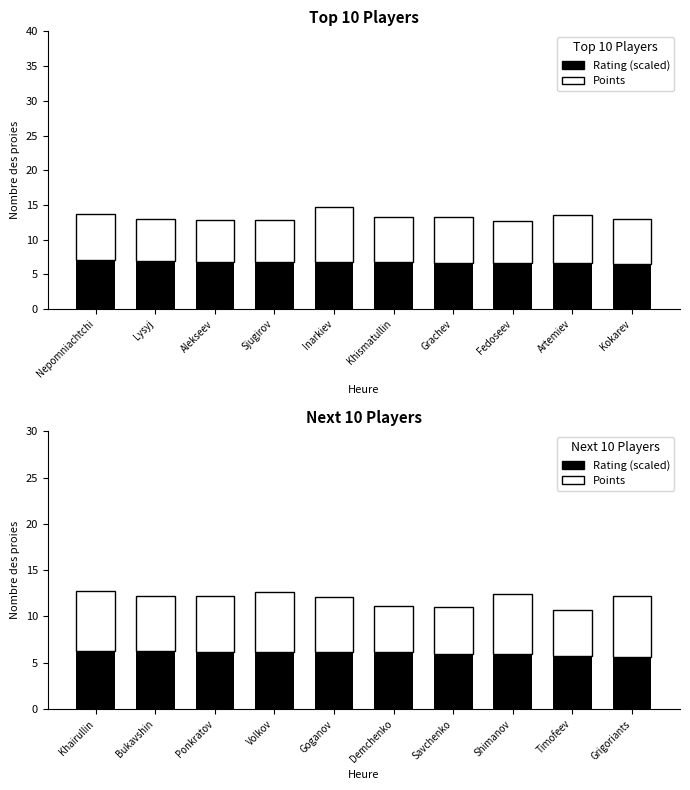

Rank the series by their average value, from lowest to highest.

Points, Rating (scaled)